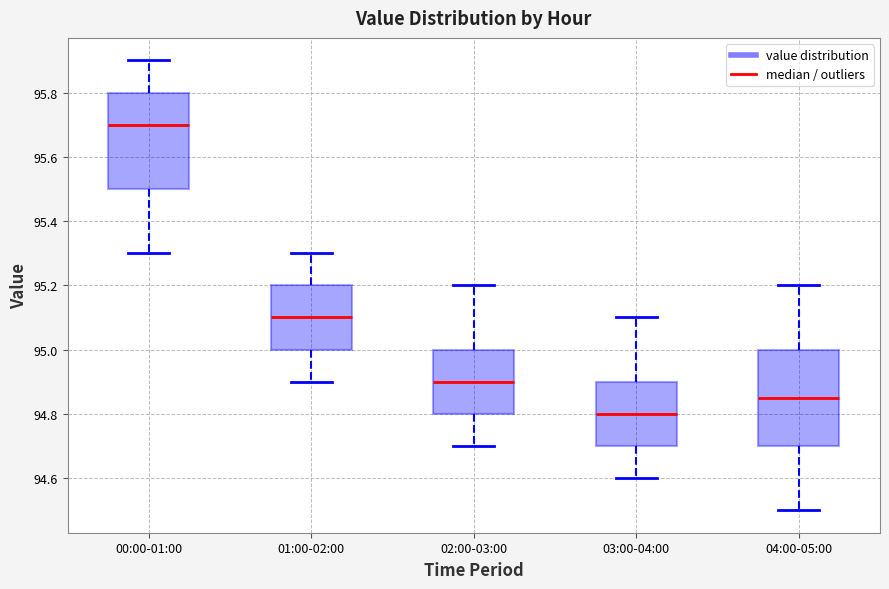

Which box has the highest median line?

00:00-01:00